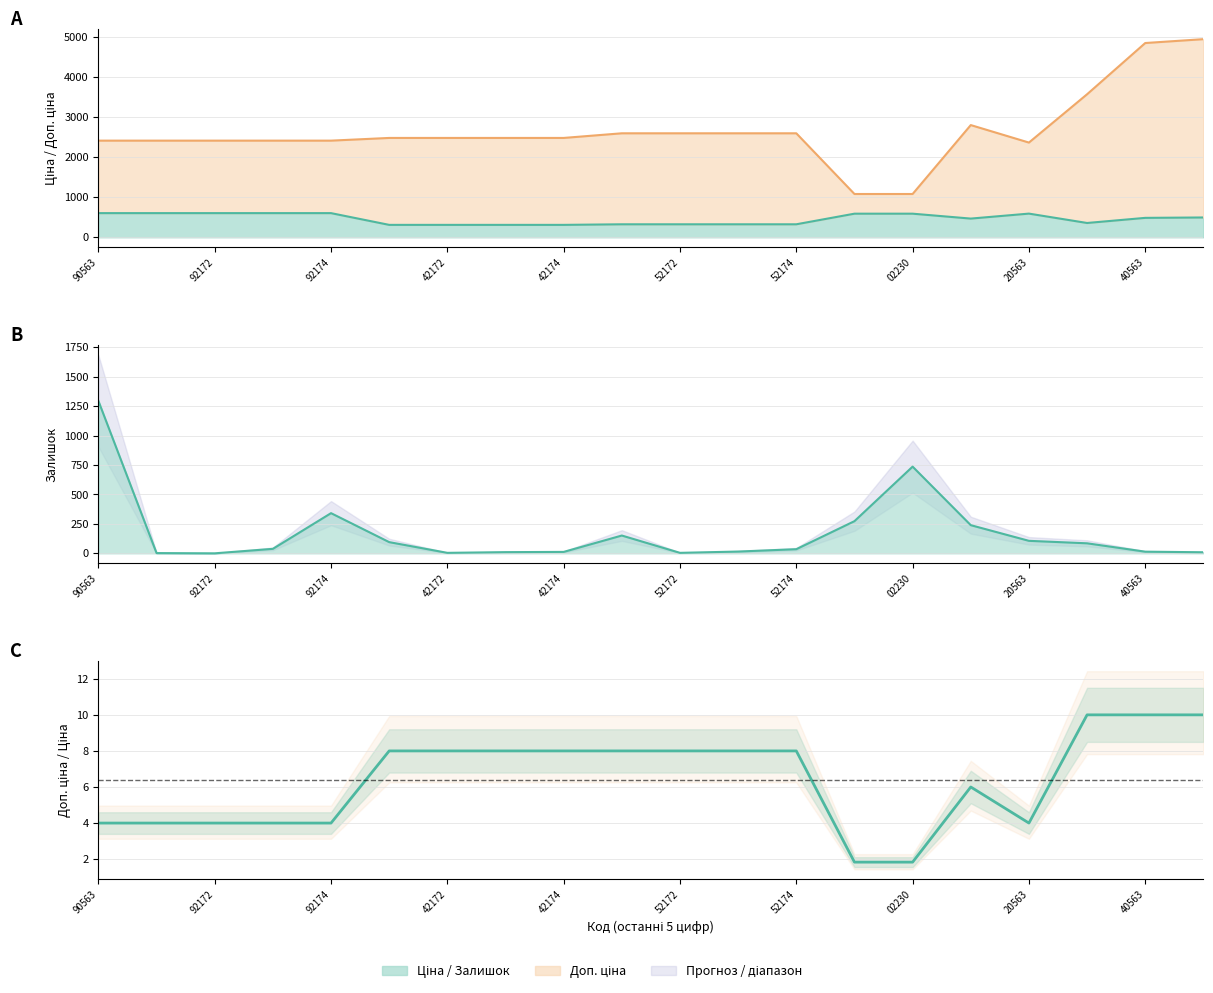

What is the highest value of the Залишок series?

1294.0